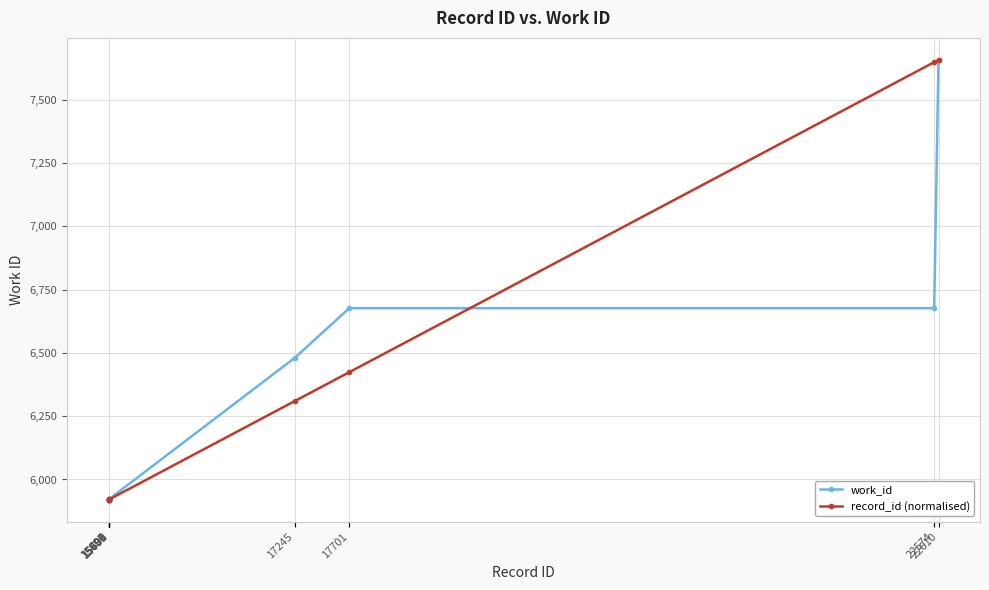

Is it true that record_id (normalised) equals 5921.0 at 15700?

True